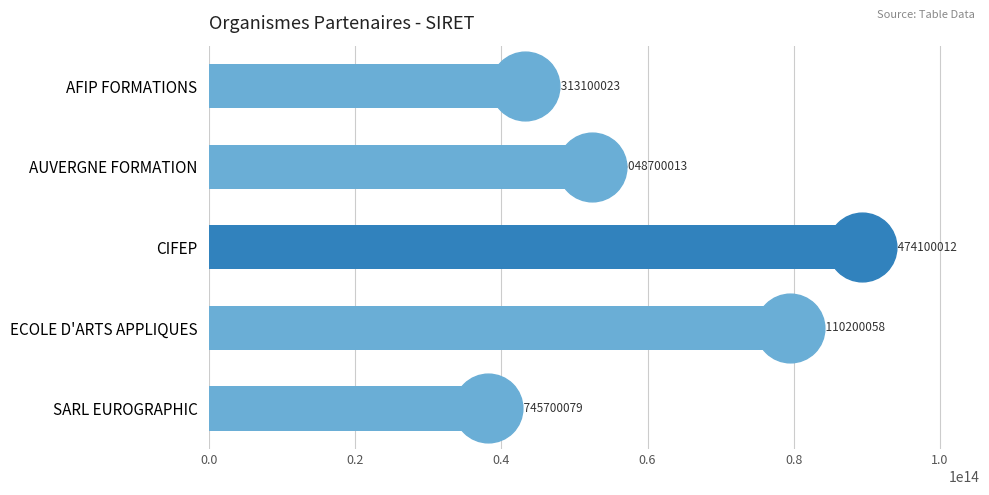

Which label corresponds to the largest value in the chart?

CIFEP